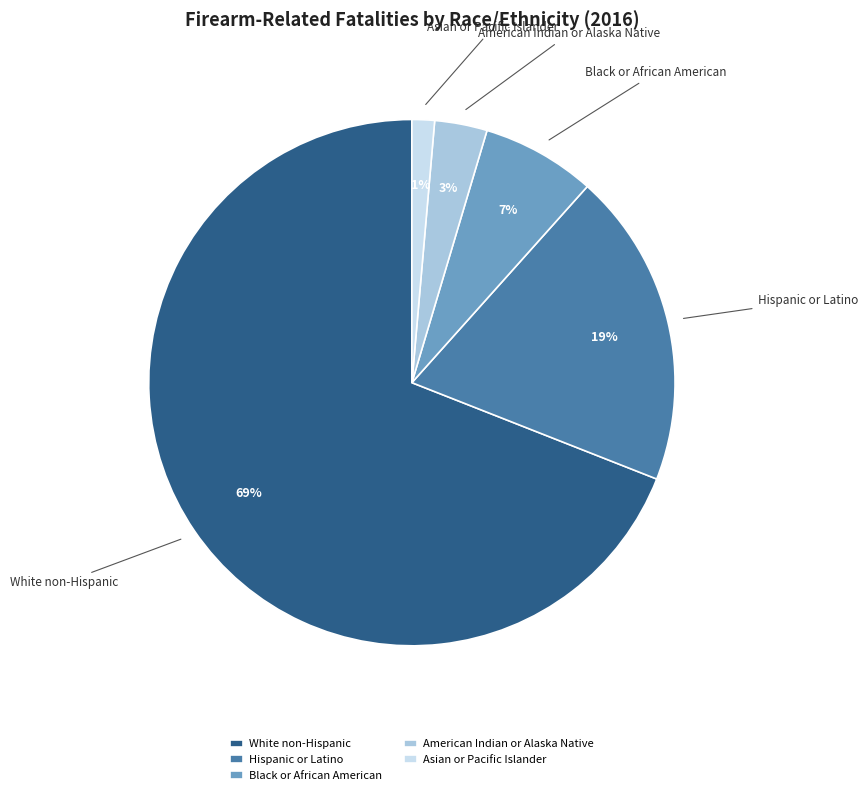

What is the largest slice in the pie chart?

White non-Hispanic